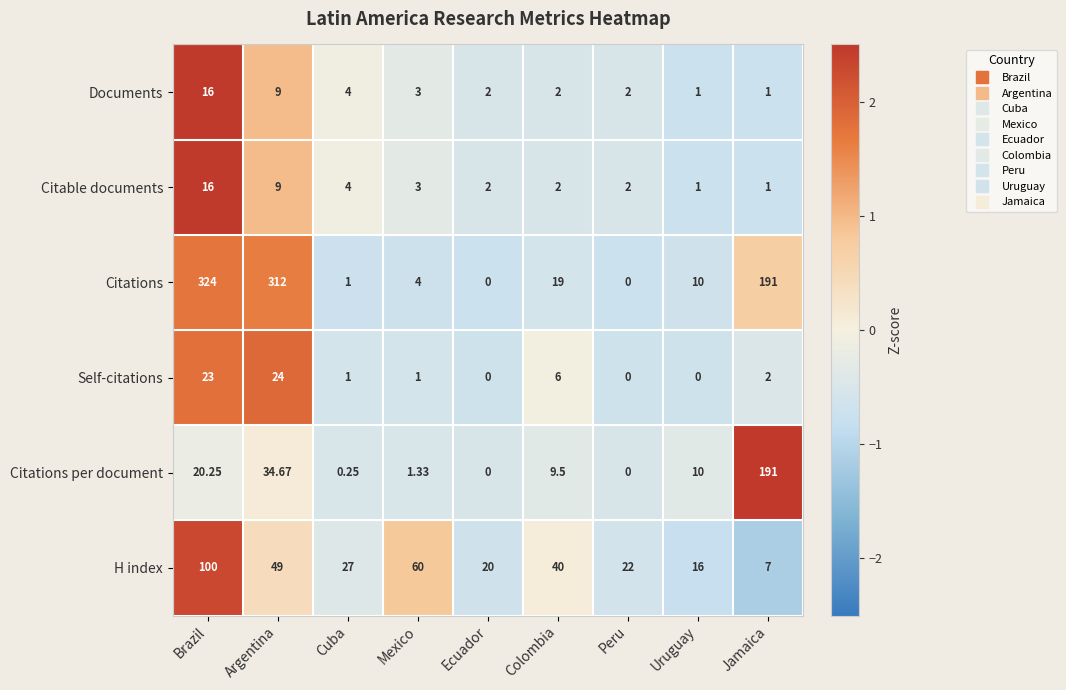

At which label is Citations per document closest to 95?

Argentina